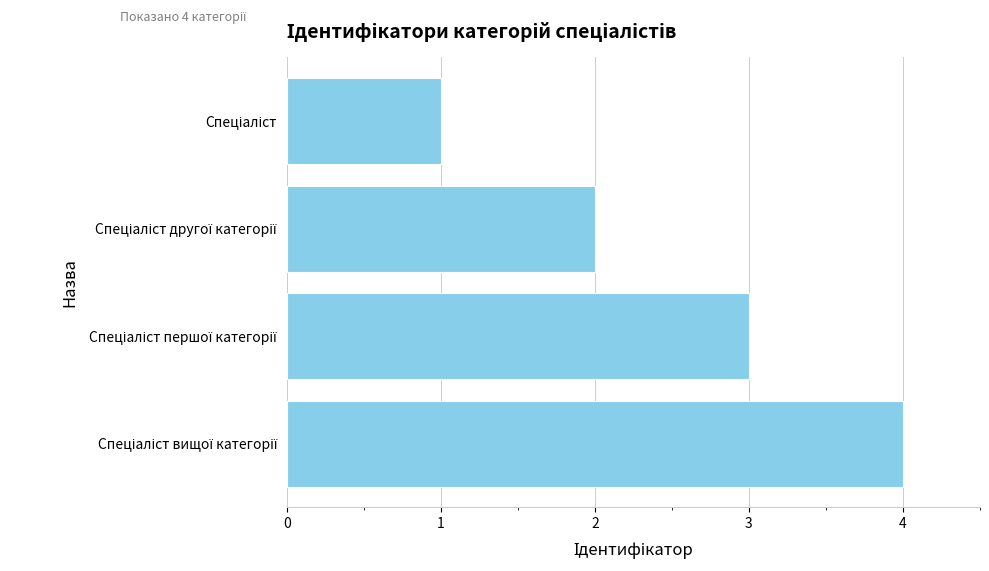

What is the greatest value displayed?

4